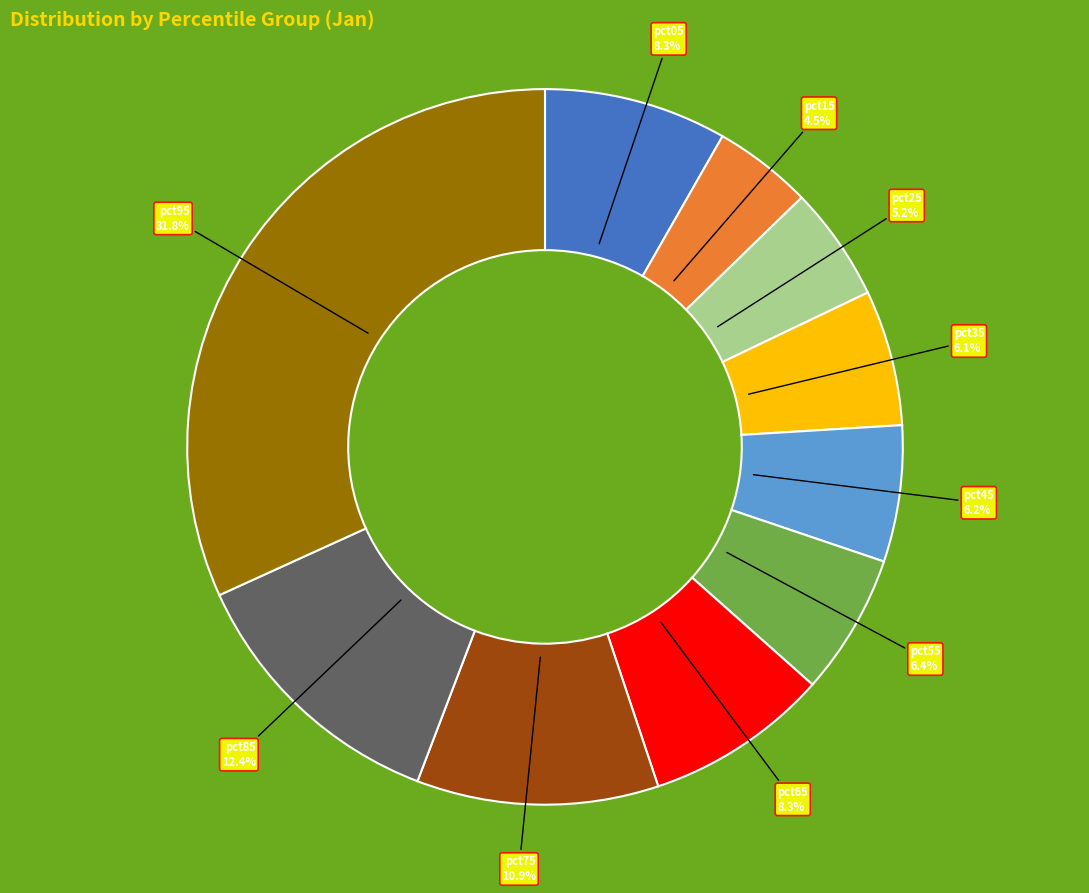

Is there any slice that represents more than half of the pie?

No